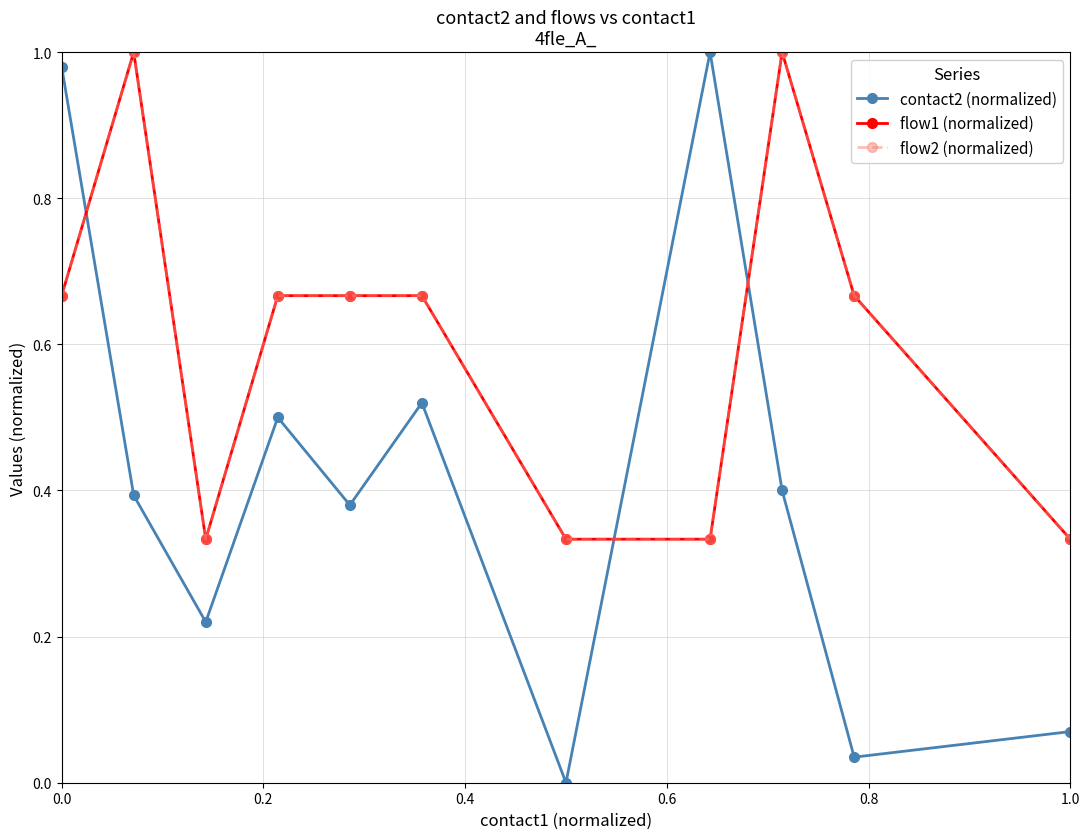

Reading left to right, extract all data points from this chart.

contact2 (normalized): 1.0	0.4	0.2	0.5	0.4	0.5	0.0	1.0	0.4	0.0	0.1
flow1 (normalized): 0.7	1.0	0.3	0.7	0.7	0.7	0.3	0.3	1.0	0.7	0.3
flow2 (normalized): 0.7	1.0	0.3	0.7	0.7	0.7	0.3	0.3	1.0	0.7	0.3